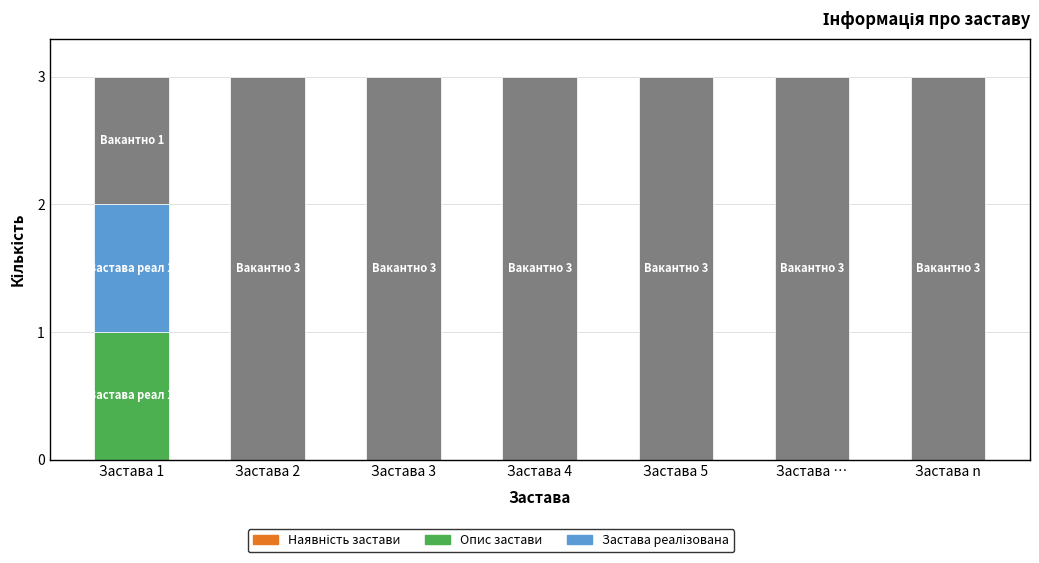

What is the total value across all series at Застава 5?

3